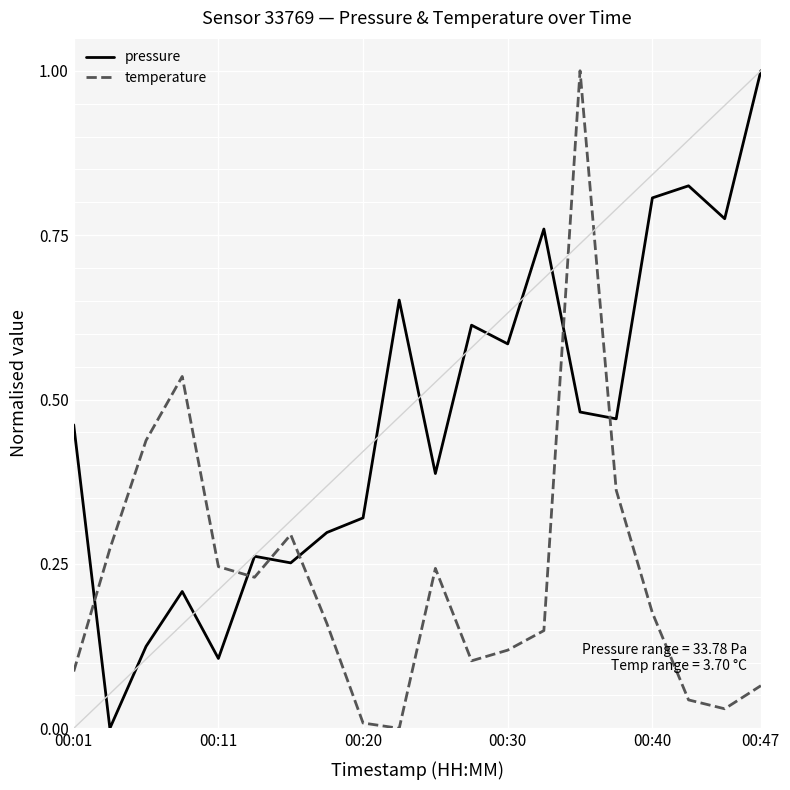

What is the sum of all pressure values?

9.4